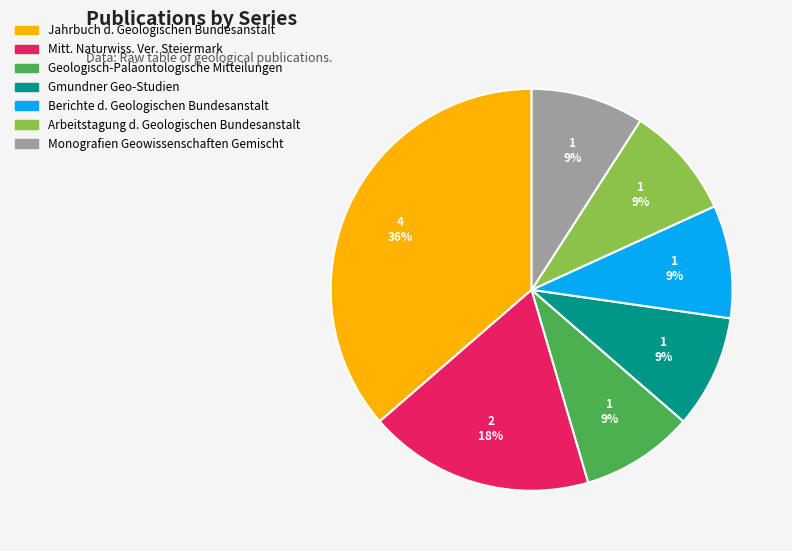

To the nearest percent, what is the average slice percentage?

14%